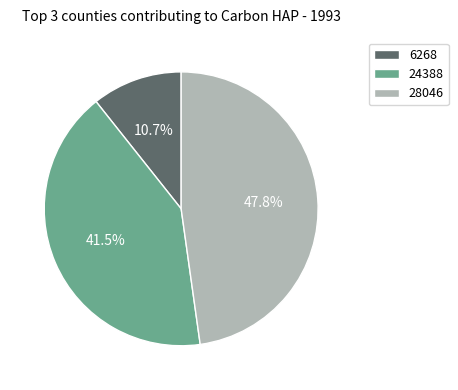

The 24388 slice represents 35% of the pie. True or false?

False